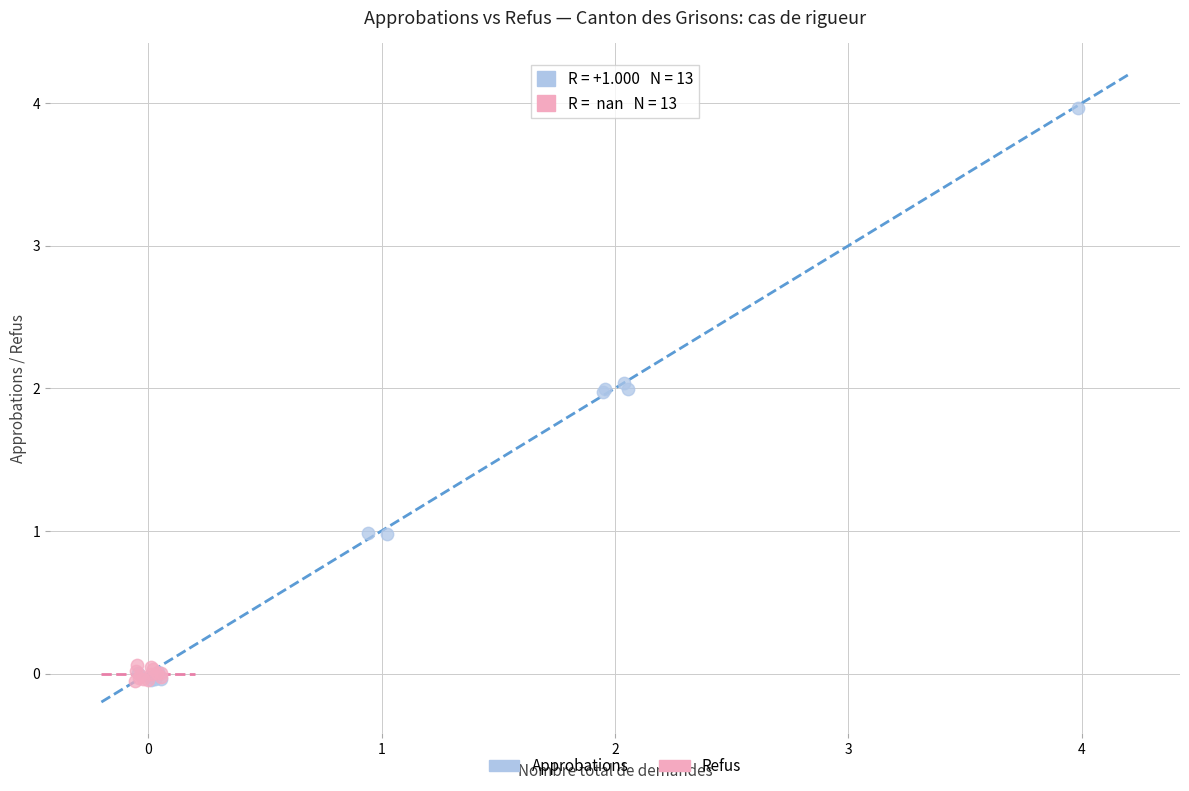

Which series contains the highest Y value?

Approbations